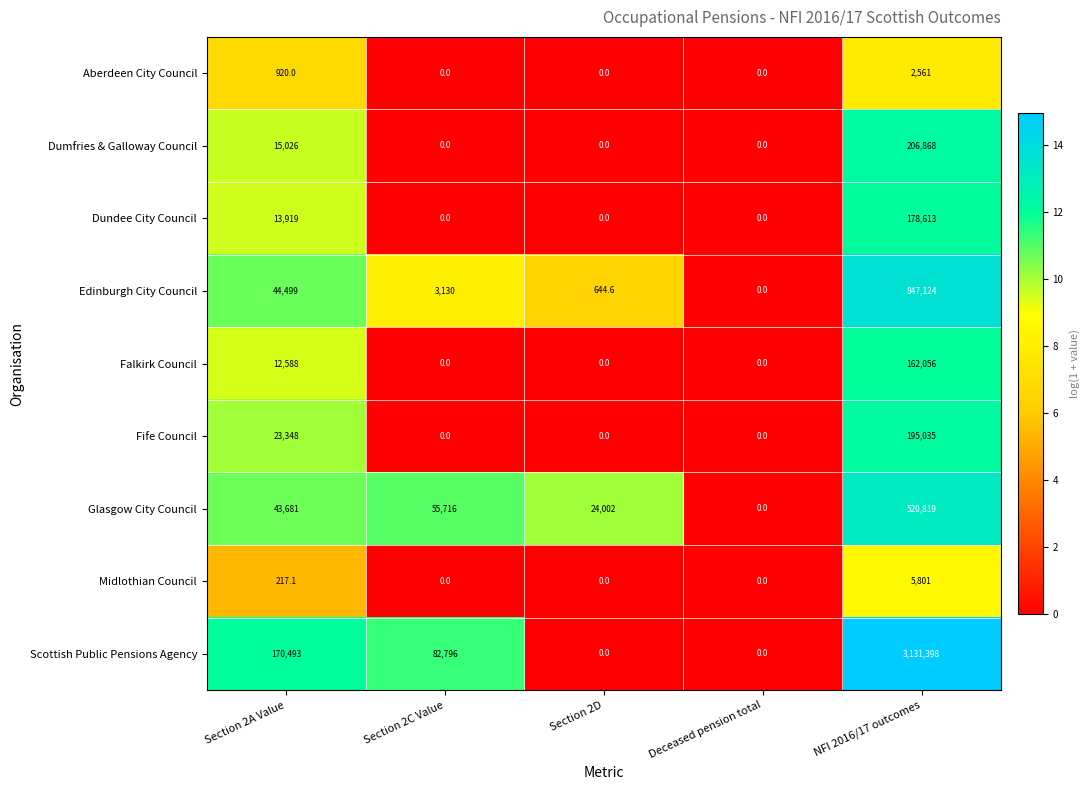

The Fife Council series shows 75981.1 at Section 2C Value. True or false?

False